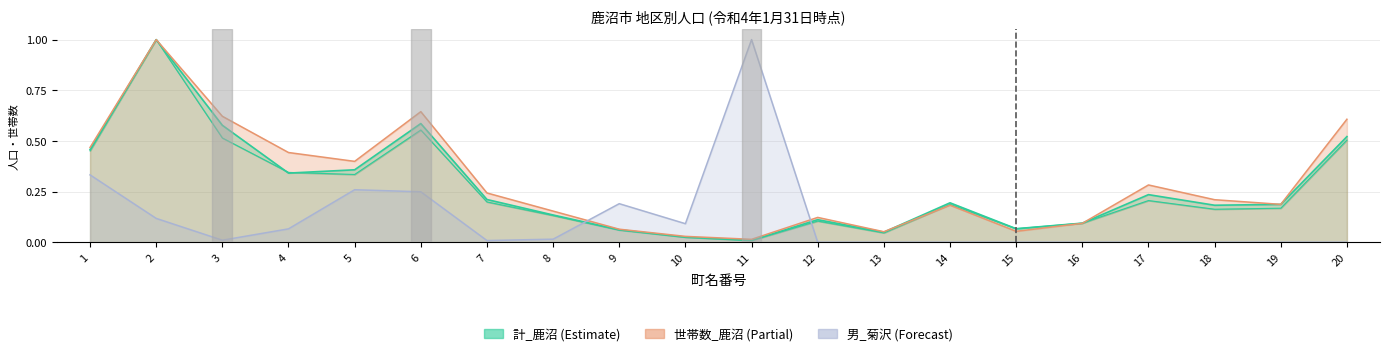

What is the value of the 計_鹿沼 point at the 14th from the left?

0.2